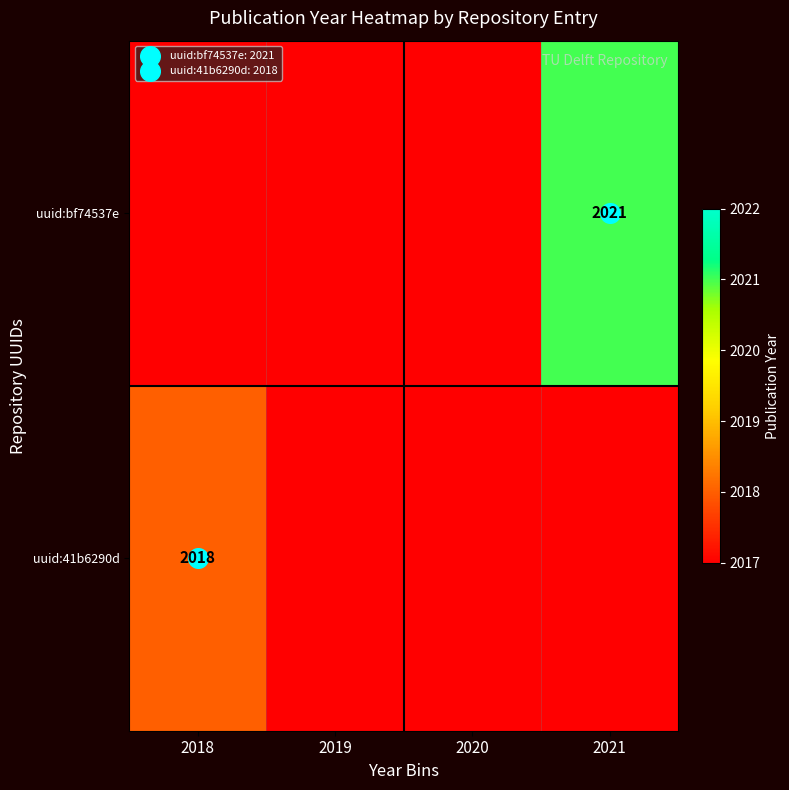

List the labels in order of uuid:41b6290d value, smallest first.

2019, 2020, 2021, 2018